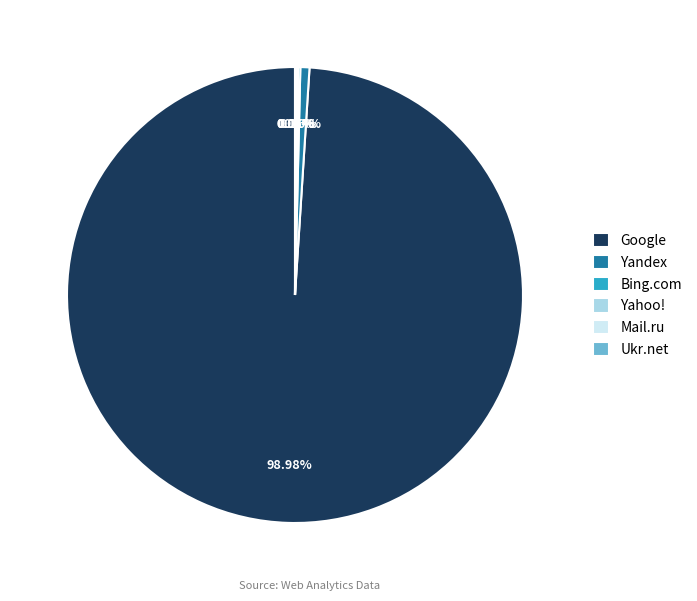

Does any single category account for the majority?

Yes